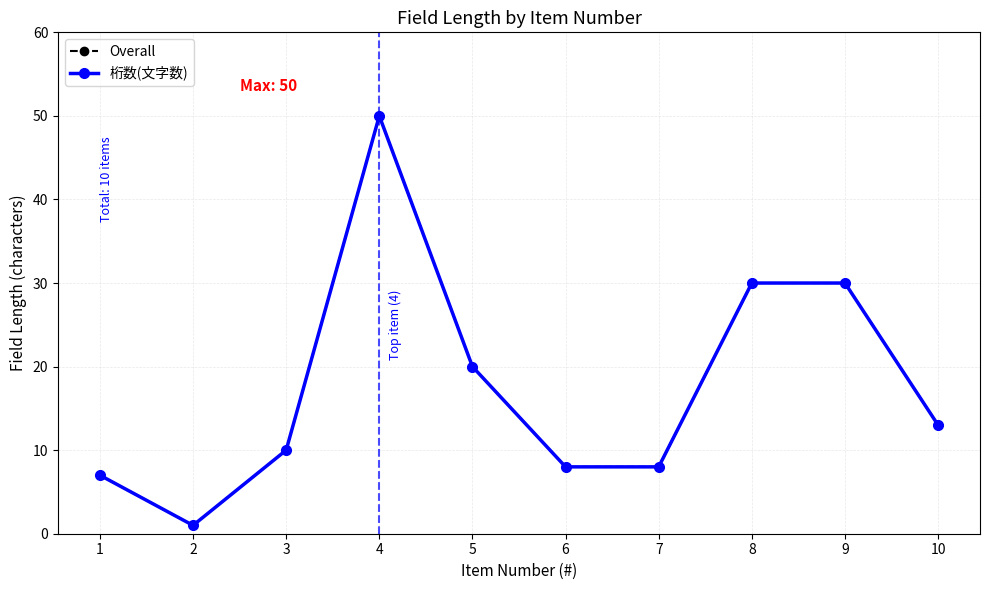

Is this an area chart (filled region under the line)?

No